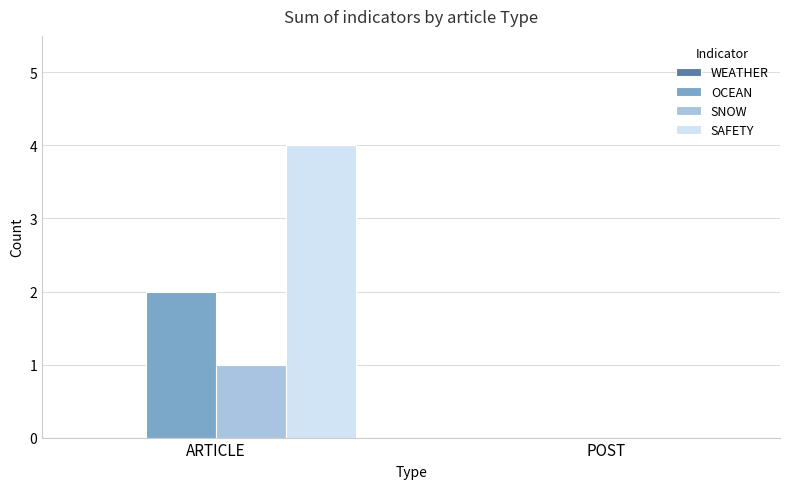

Count the OCEAN values in the range 0 to 2.

2